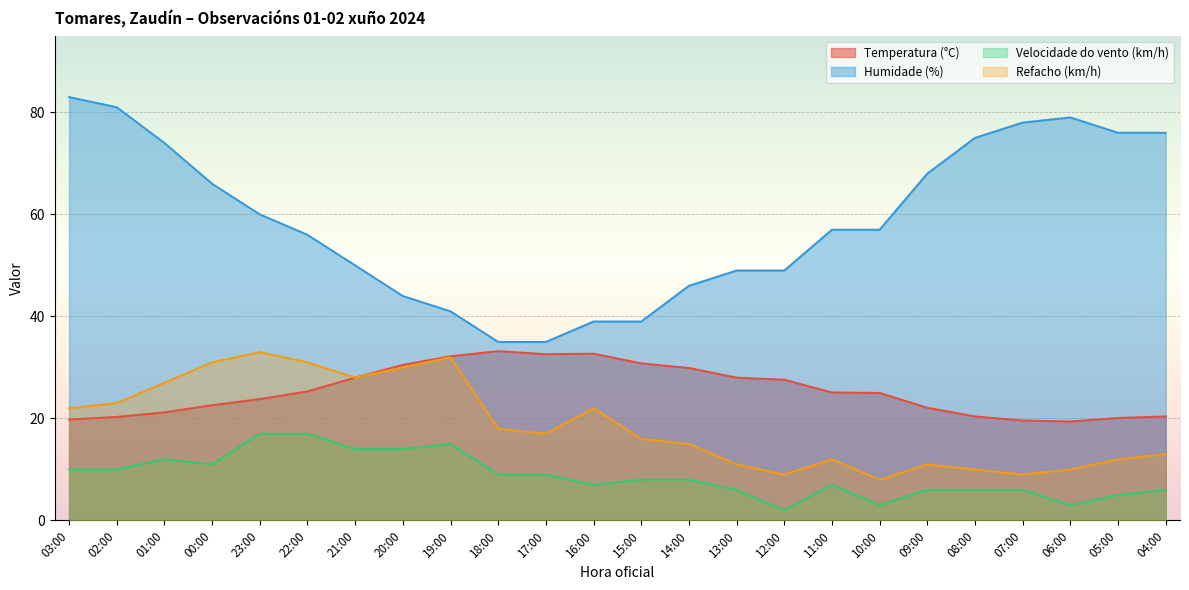

The Velocidade do vento (km/h) series shows 4.6 at 16:00. True or false?

False